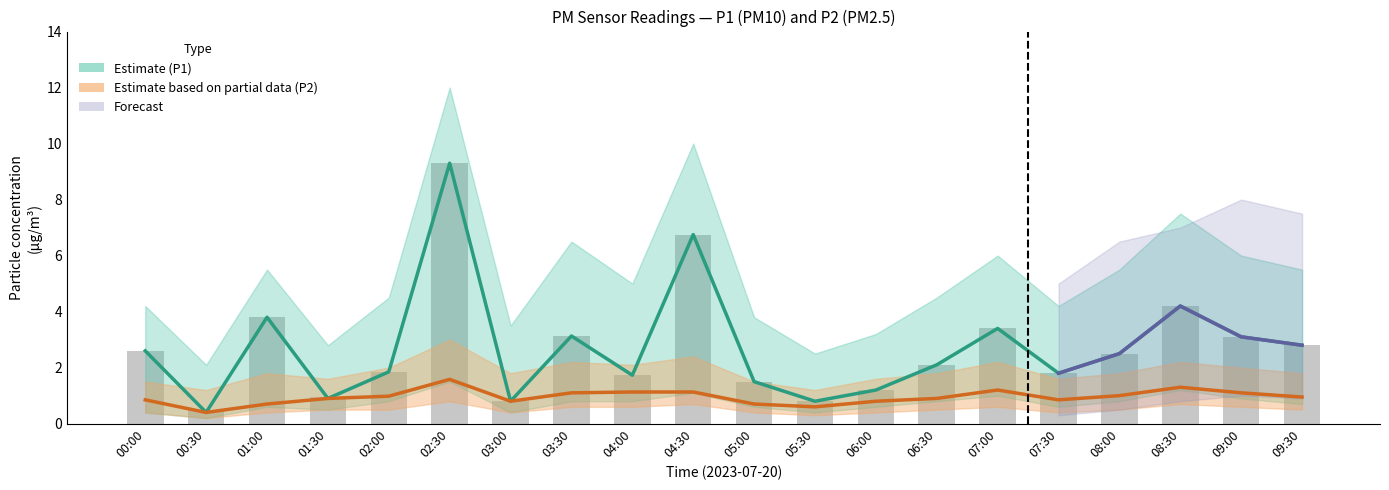

Rank the categories by P1_lower value from lowest to highest.

00:30, 00:00, 03:00, 05:30, 01:30, 01:00, 05:00, 06:00, 07:30, 09:30, 02:00, 03:30, 04:00, 06:30, 08:00, 09:00, 07:00, 04:30, 08:30, 02:30